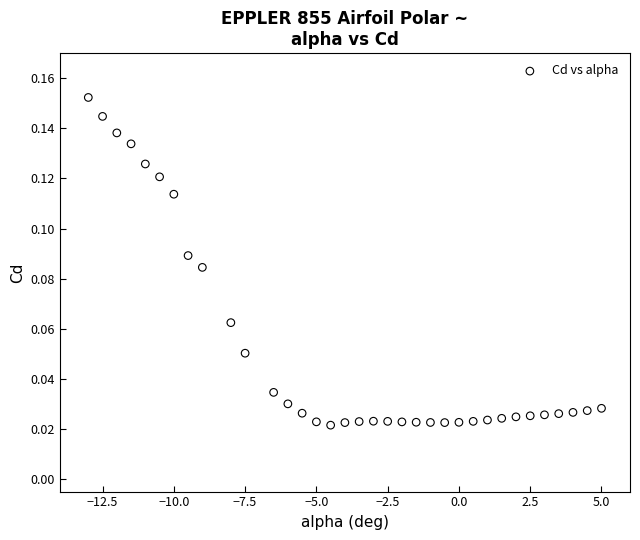

What is the range of X values (max minus min)?

18.0